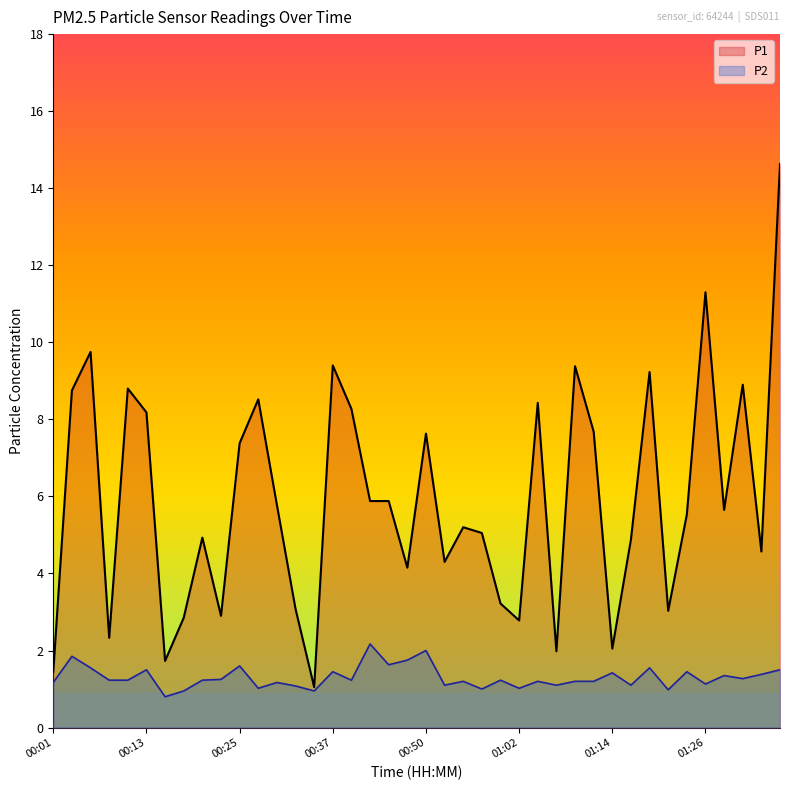

Reading right to left, extract all data points from this chart.

P1: 14.6	4.6	8.9	5.7	11.3	5.5	3.0	9.2	4.9	2.0	7.7	9.4	2.0	8.4	2.8	3.2	5.0	5.2	4.3	7.6	4.2	5.9	5.9	8.3	9.4	1.1	3.1	5.8	8.5	7.4	2.9	4.9	2.9	1.7	8.2	8.8	2.3	9.8	8.8	1.4
P2: 1.5	1.4	1.3	1.4	1.1	1.4	1.0	1.6	1.1	1.4	1.2	1.2	1.1	1.2	1.0	1.2	1.0	1.2	1.1	2.0	1.8	1.6	2.2	1.2	1.4	0.9	1.1	1.2	1.0	1.6	1.2	1.2	0.9	0.8	1.5	1.2	1.2	1.6	1.9	1.2